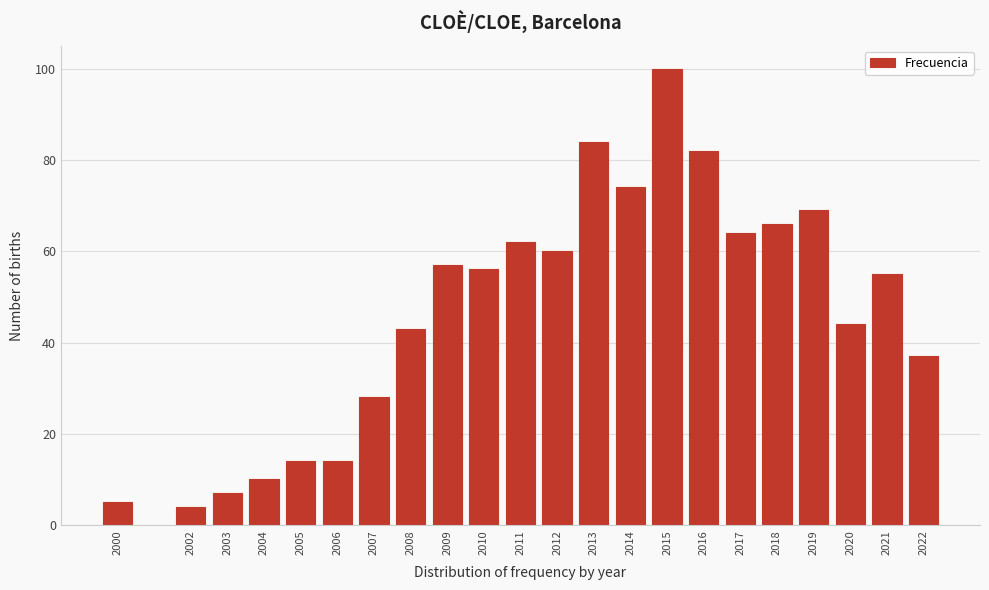

Reading left to right, transcribe all the data shown in this chart.

2000=5	2002=4	2003=7	2004=10	2005=14	2006=14	2007=28	2008=43	2009=57	2010=56	2011=62	2012=60	2013=84	2014=74	2015=100	2016=82	2017=64	2018=66	2019=69	2020=44	2021=55	2022=37